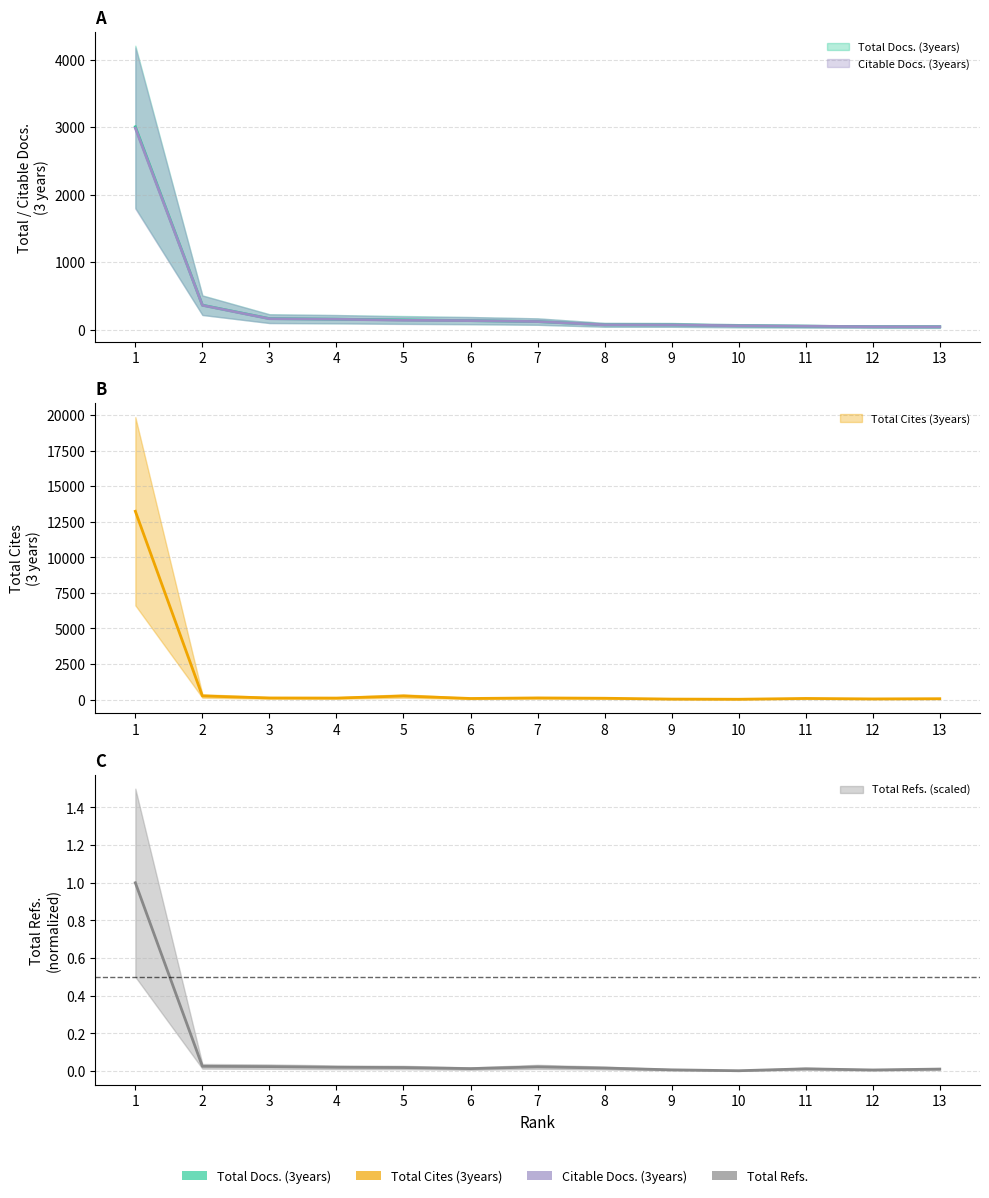

What is the difference between the highest and lowest values at 7?

119.0